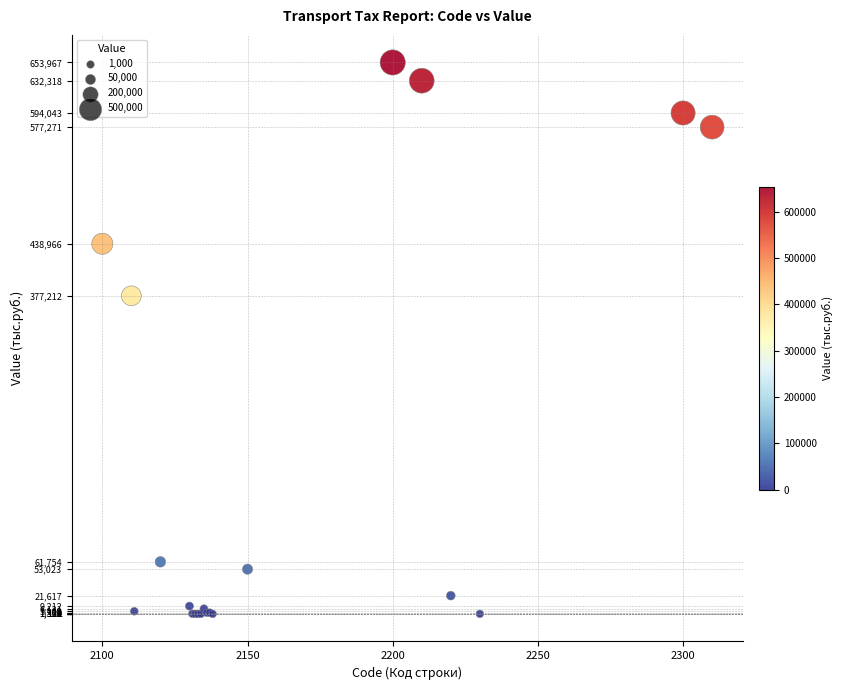

What Y value in the scatter plot is closest to 326983?

377212